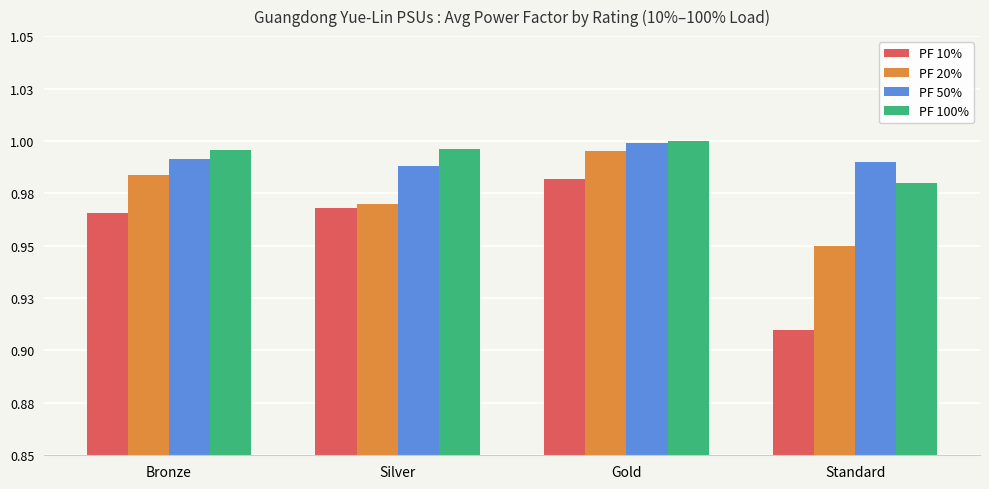

What is the greatest value displayed?

1.0